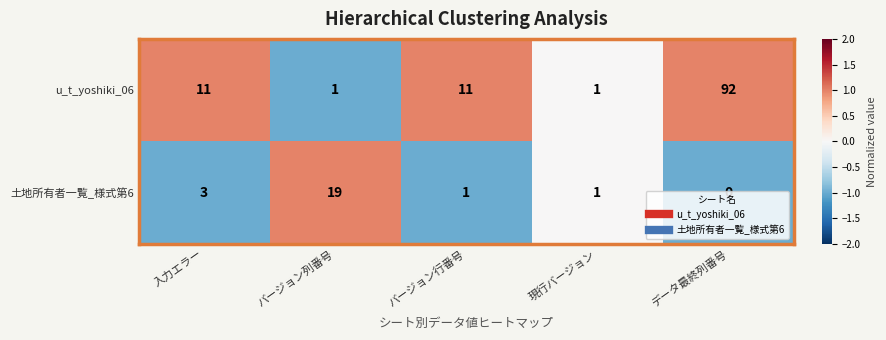

Between バージョン列番号 and 現行バージョン, which series saw the biggest shift?

土地所有者一覧_様式第6